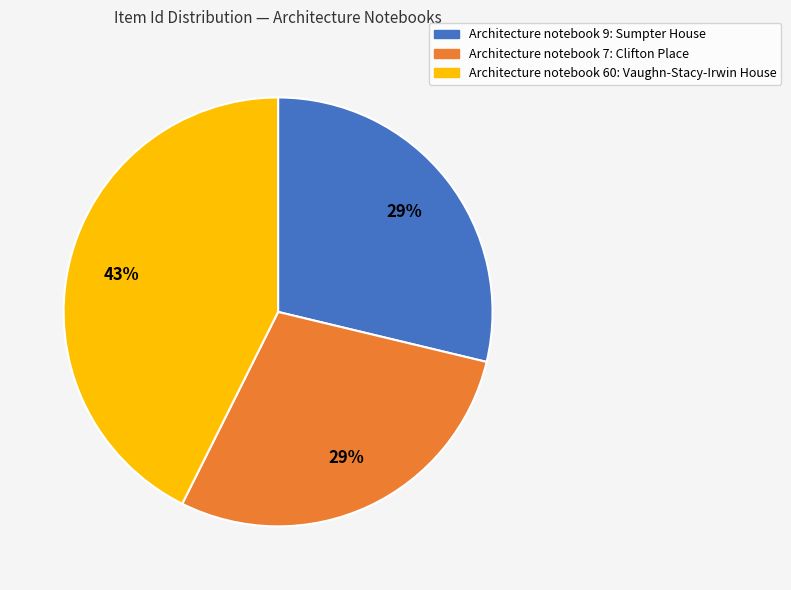

What is the ratio of the value at Architecture notebook 9: Sumpter House to the value at Architecture notebook 60: Vaughn-Stacy-Irwin House?

0.7